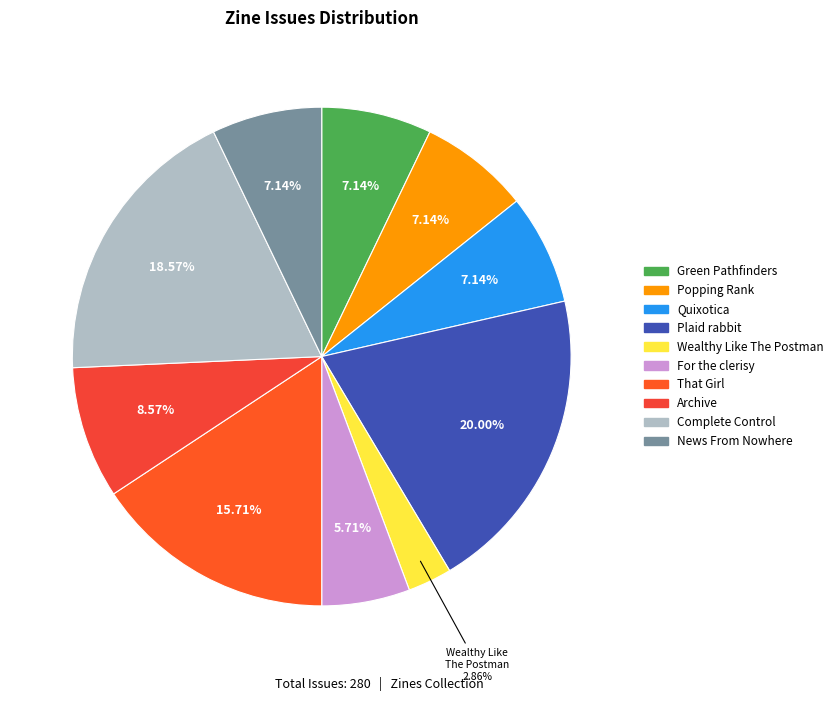

Count the number of slices in the pie.

10